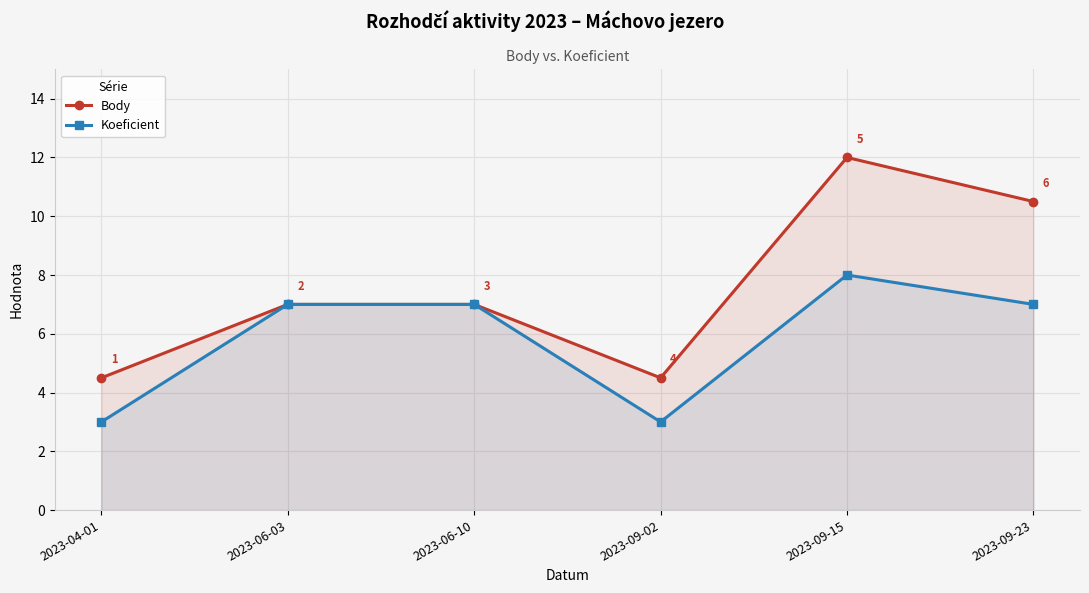

Reading right to left, transcribe all the data shown in this chart.

Body: 10.5	12.0	4.5	7.0	7.0	4.5
Koeficient: 7.0	8.0	3.0	7.0	7.0	3.0